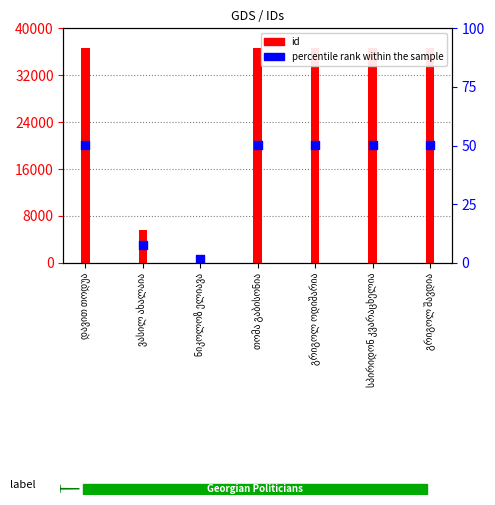

Approximately how many times larger is the value at თომა გაბისონია compared to გრიგოლ შავდია?

1.0